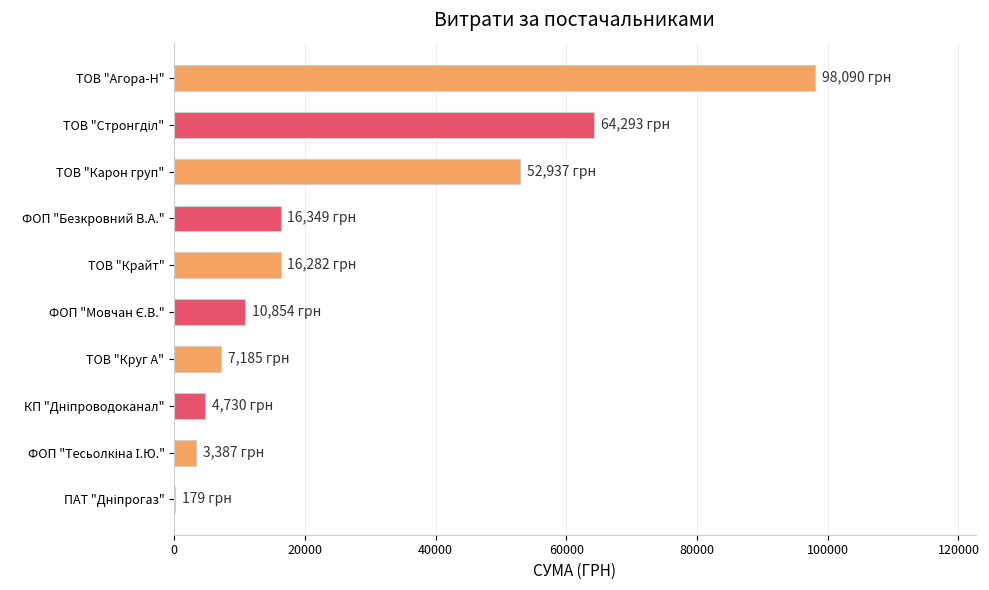

True or false: the data shows 9799.9 at ТОВ "Крайт".

False